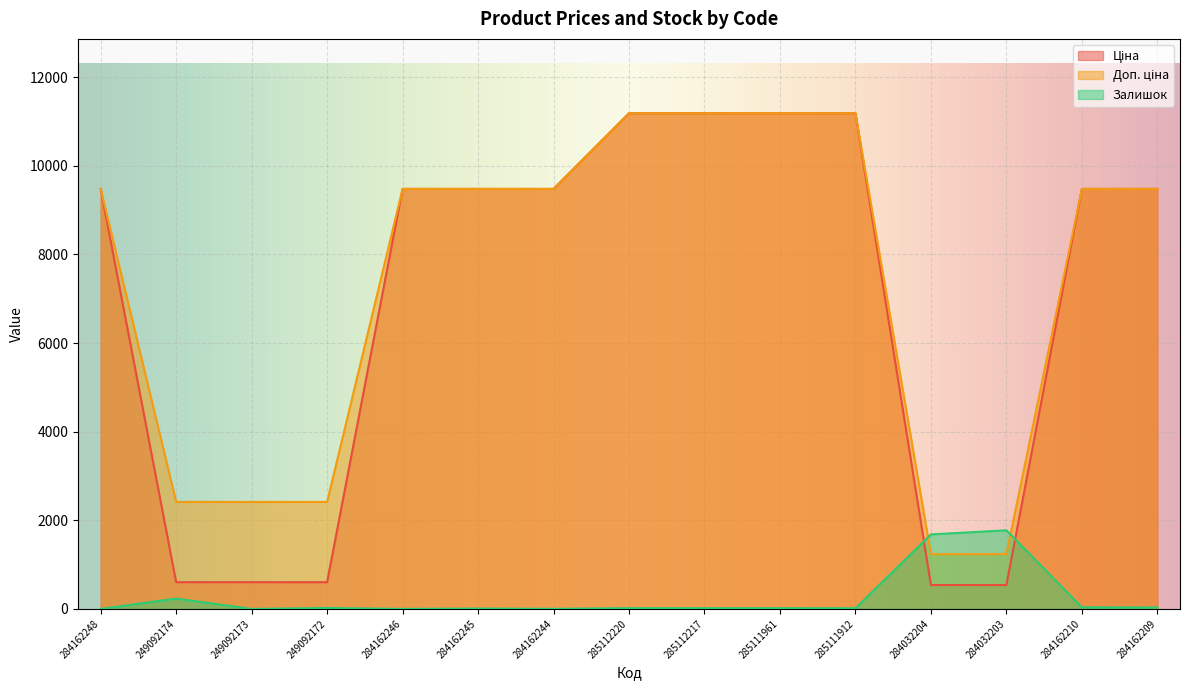

How many interior local valleys does the Залишок series have?

4